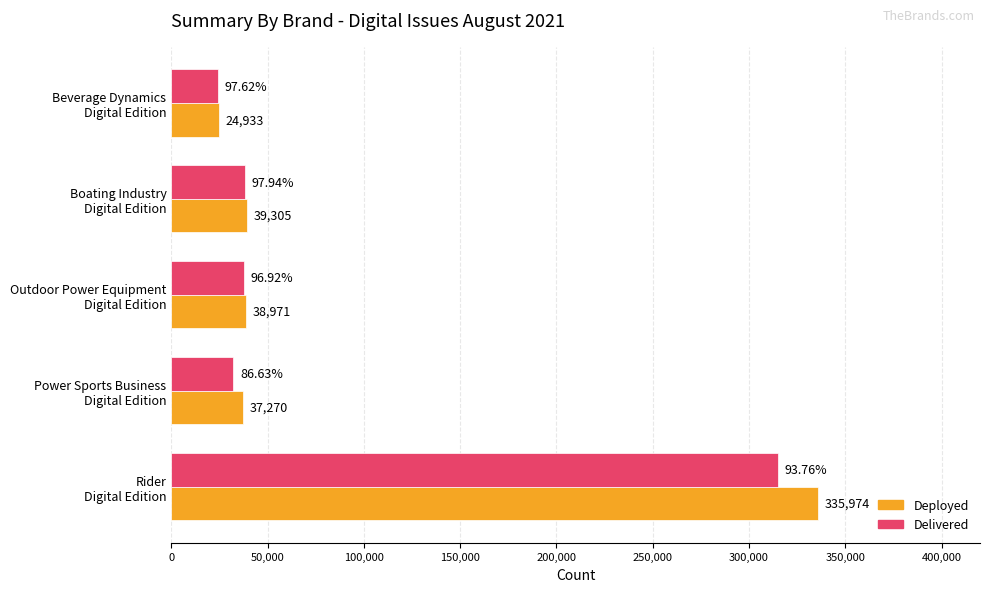

Where is Delivered nearest to the value 169669?

Boating Industry
Digital Edition